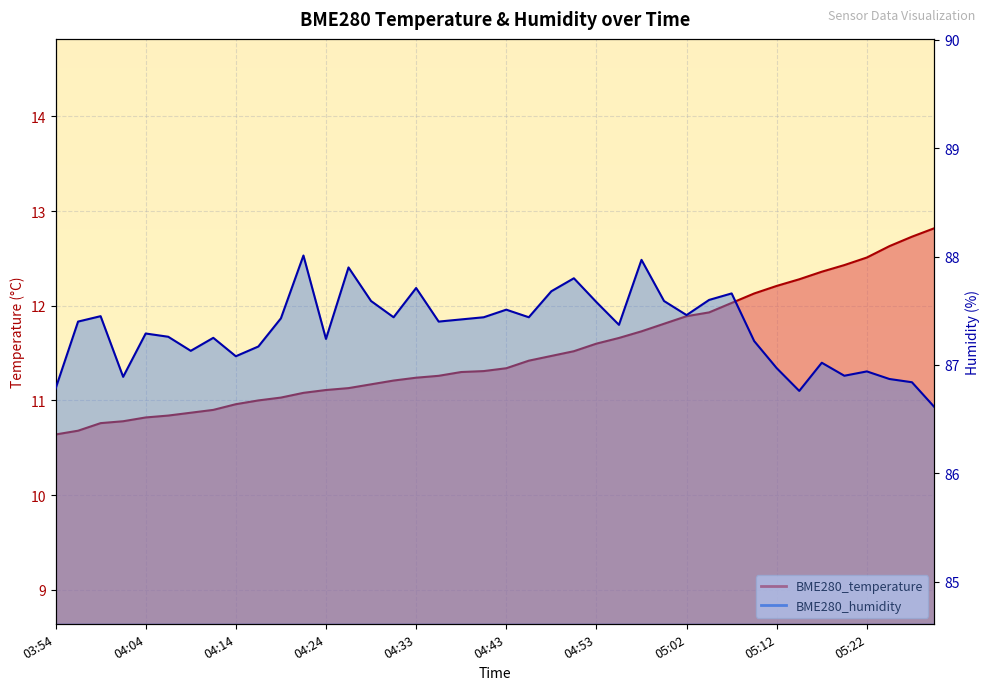

Between 04:48 and 05:30, which series saw the biggest shift?

BME280_temperature